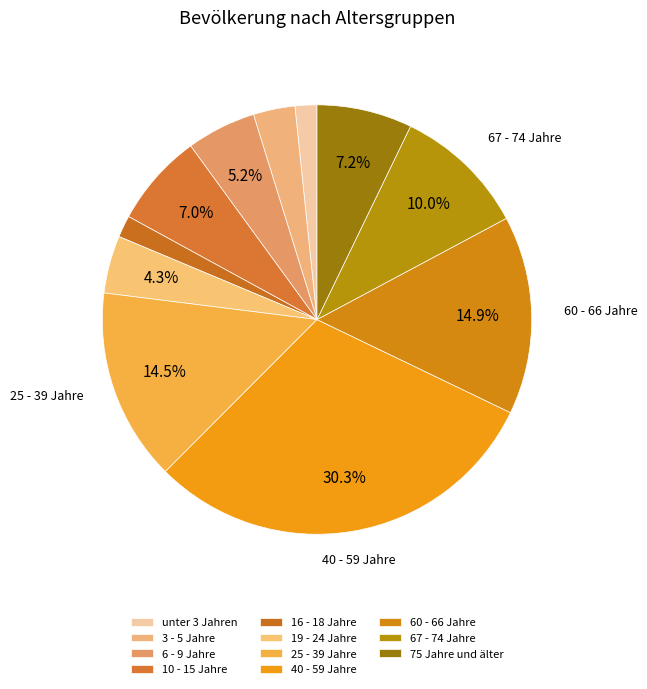

How many slices are in this pie chart?

11